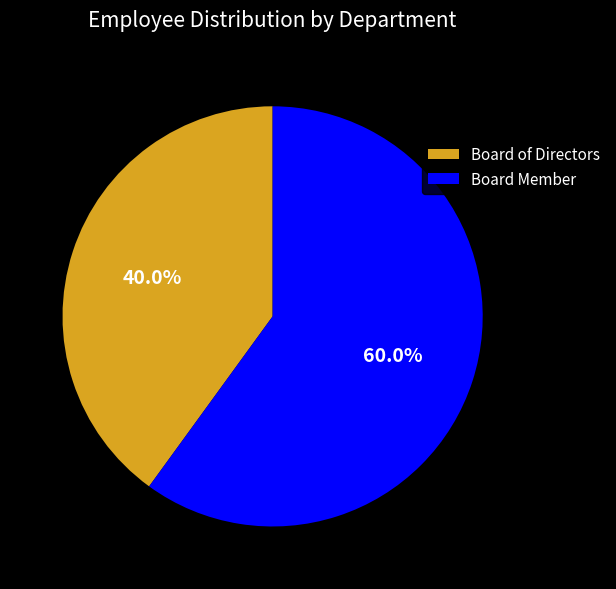

What portion of the pie excludes Board Member?

40.0%